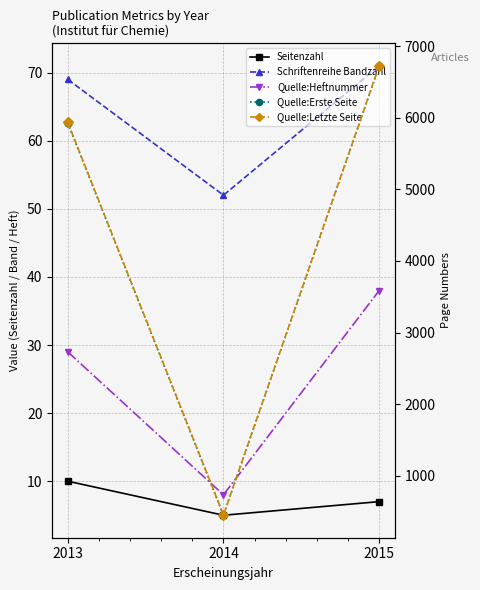

Which series changed the most between 2014 and 2015?

Quelle:Letzte Seite